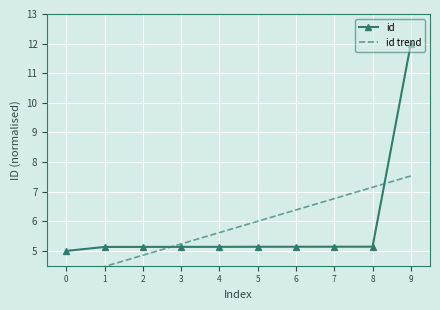

Rank the series by their maximum value, from highest to lowest.

id, id trend